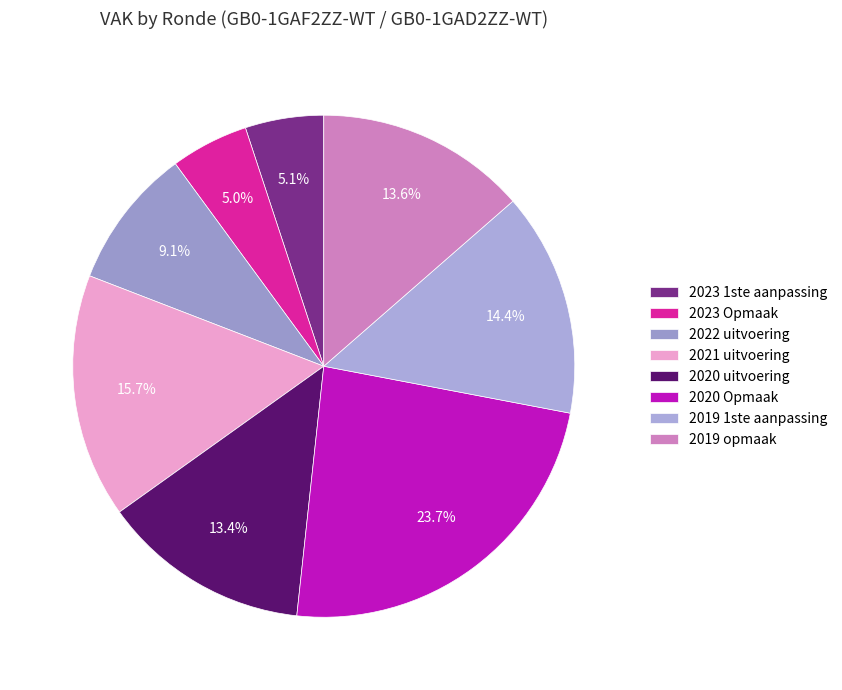

What is the largest slice in the pie chart?

2020 Opmaak